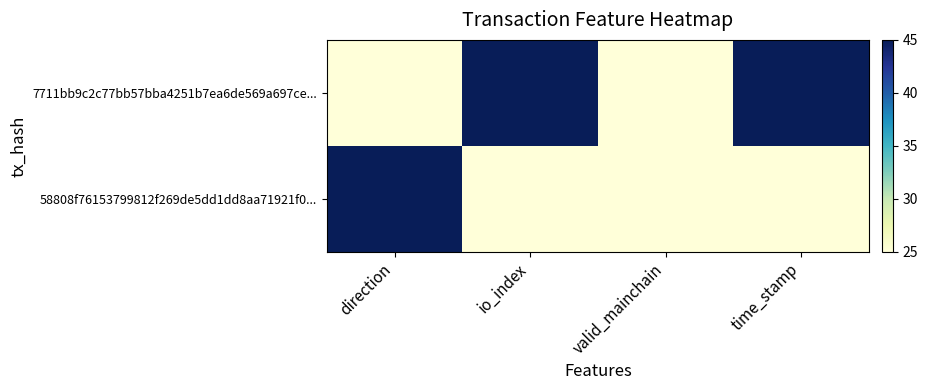

What is the spread (max minus min) of values at time_stamp?

20